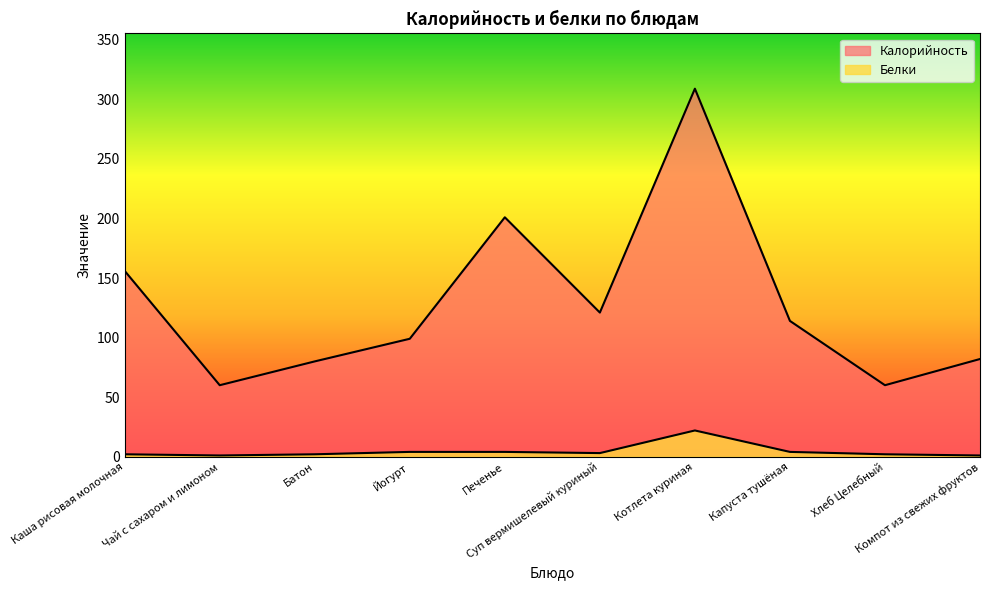

True or false: Белки and Калорийность cross at least once.

False